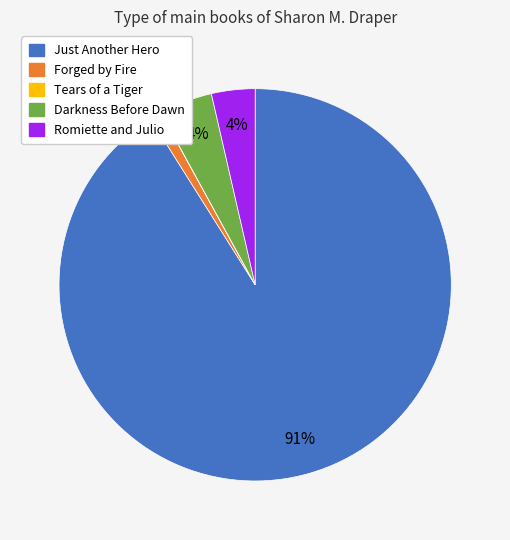

To the nearest percent, what percentage of the pie is Darkness Before Dawn?

4%